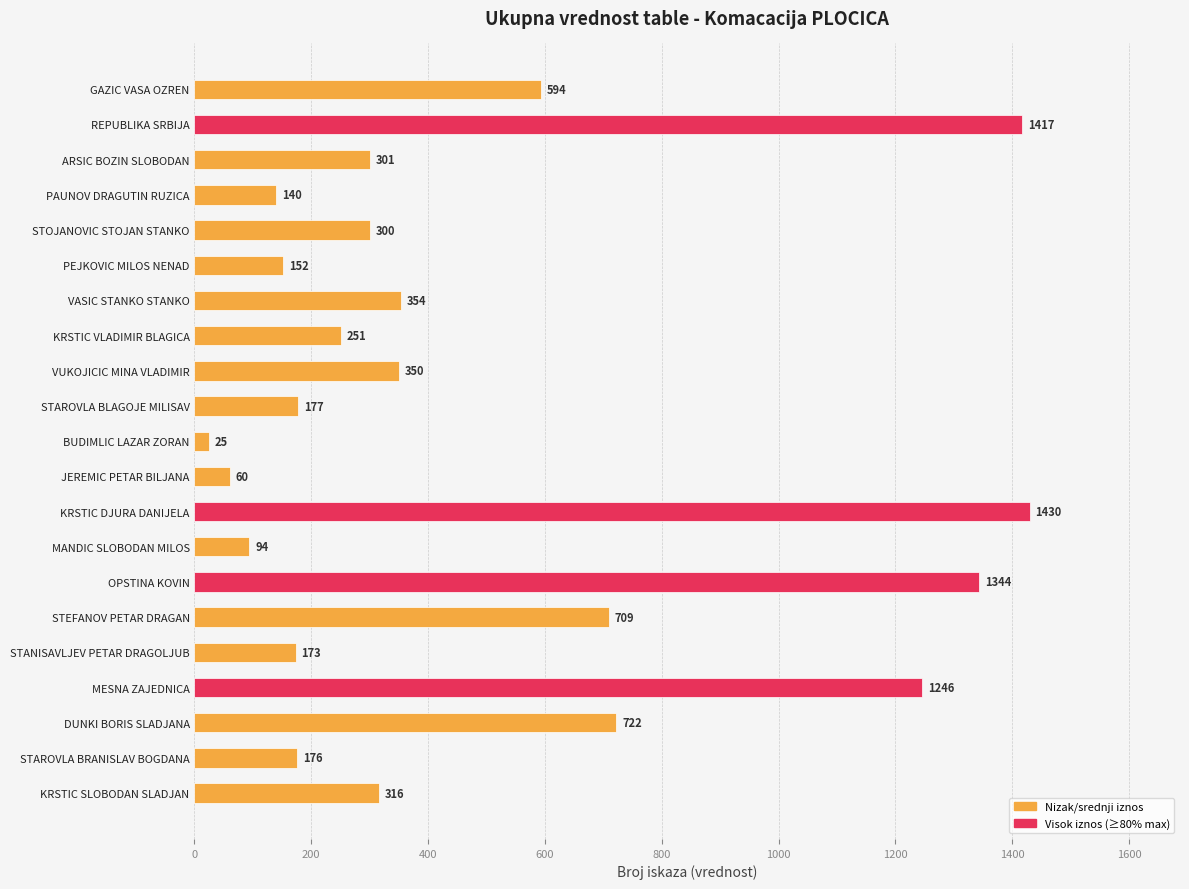

Reading bottom to top, extract all data points from this chart.

316	176	722	1246	173	709	1344	94	1430	60	25	177	350	251	354	152	300	140	301	1417	594